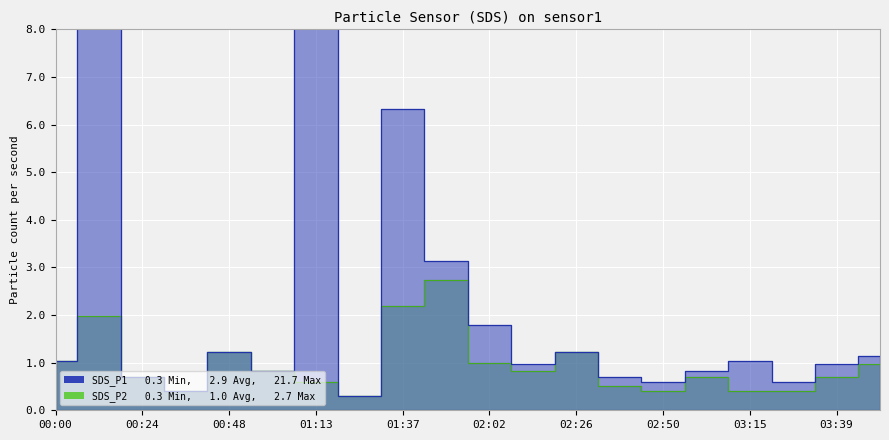

What are all the series names shown in the legend?

SDS_P1, SDS_P2